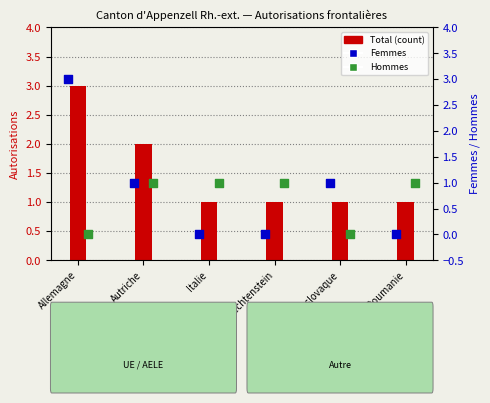

What is the total value across all series at Autriche?

4